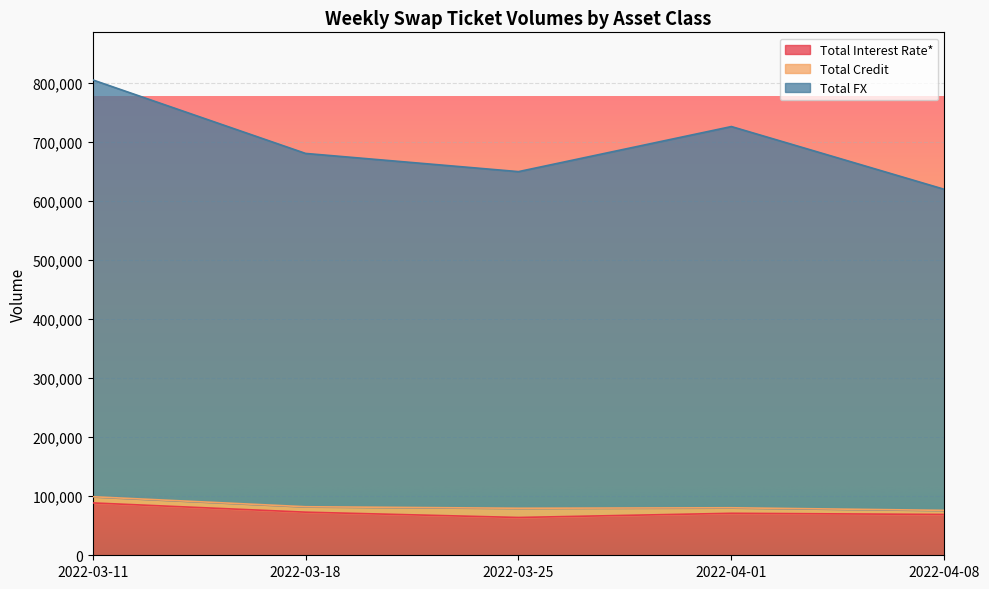

At which category does Total Interest Rate* reach its first local peak?

2022-04-01